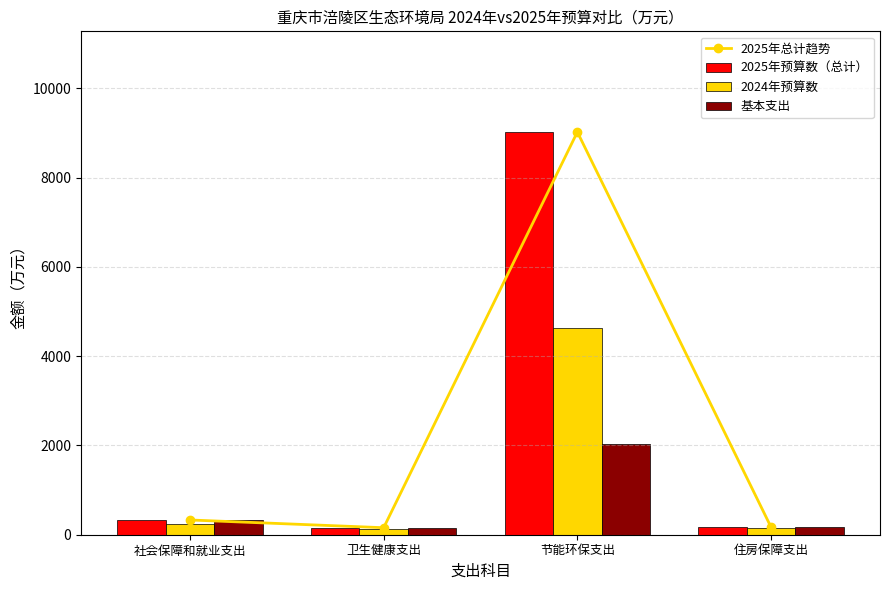

Reading left to right, what are all the values shown in this chart?

2025年总计趋势: 330.4	156.9	9020.2	169.4
2025年预算数（总计）: 330.4	156.9	9020.2	169.4
2024年预算数: 249.8	133.2	4636.2	141.0
基本支出: 330.4	156.9	2034.8	169.4